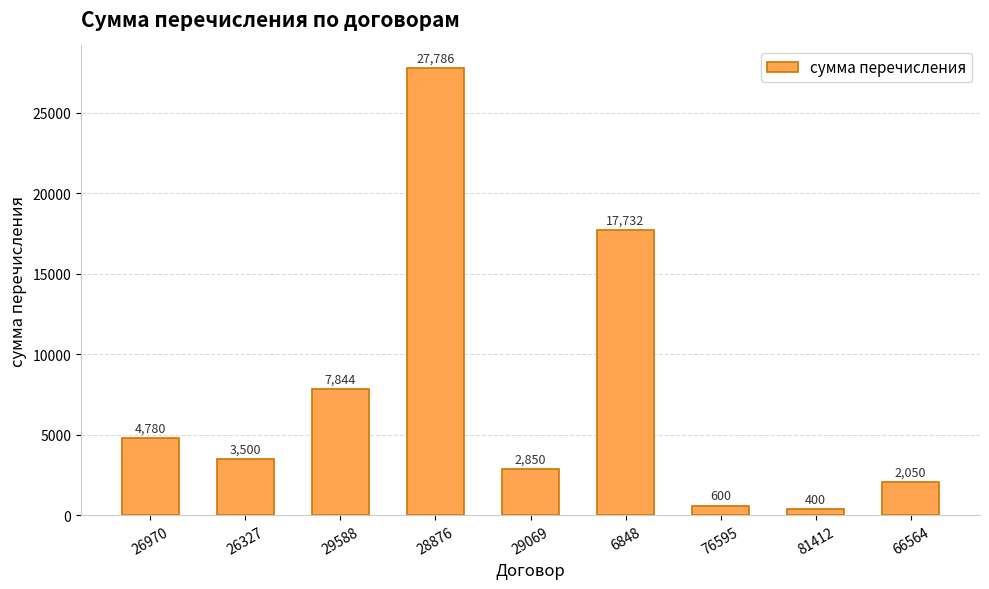

What is the sum of all values?

67542